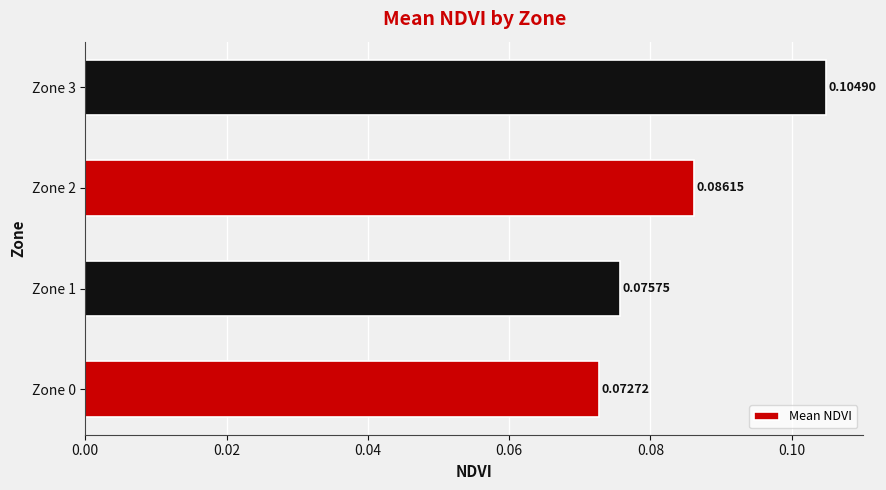

Rank the categories by value from highest to lowest.

Zone 3, Zone 2, Zone 1, Zone 0